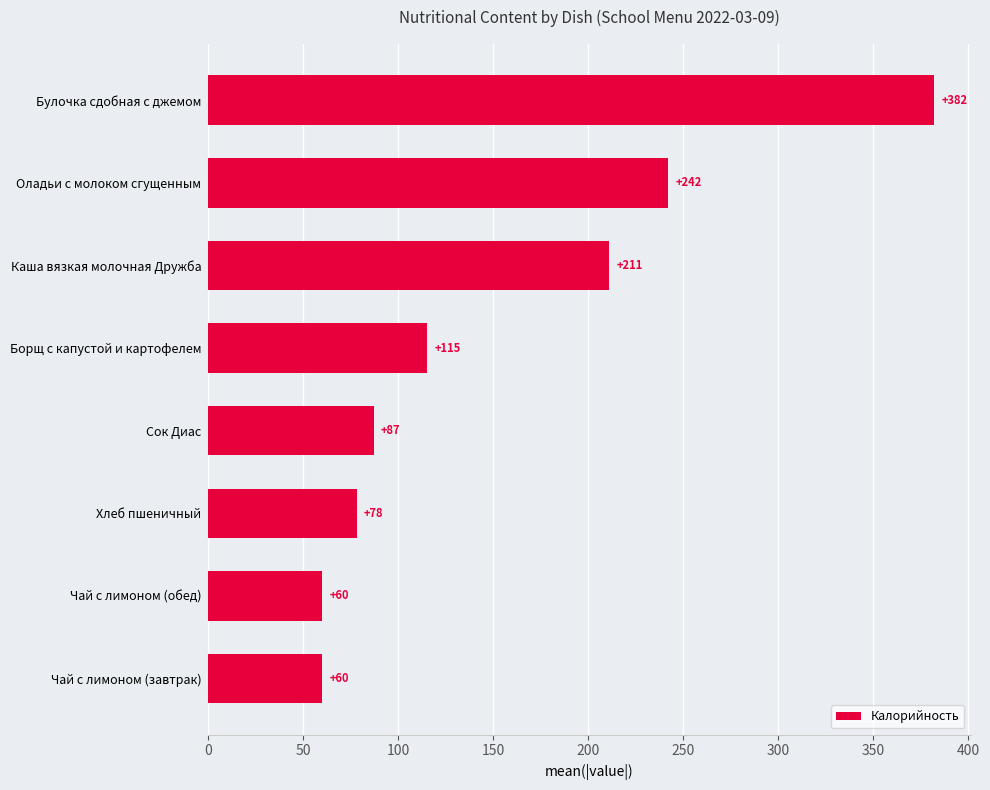

Does the chart contain stacked bars?

No